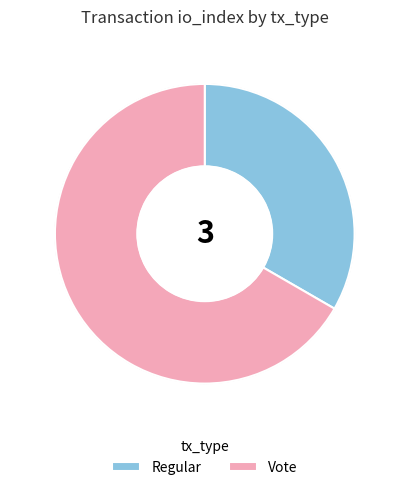

Is there a majority slice in this chart?

Yes